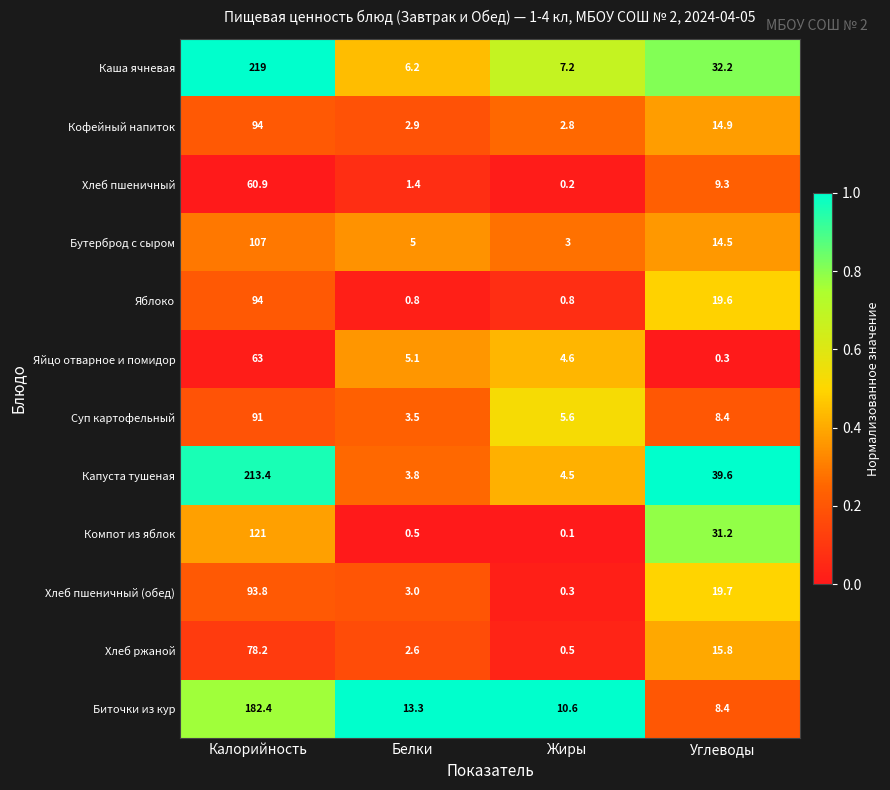

The value of Биточки из кур at Жиры is 7.3. True or false?

False